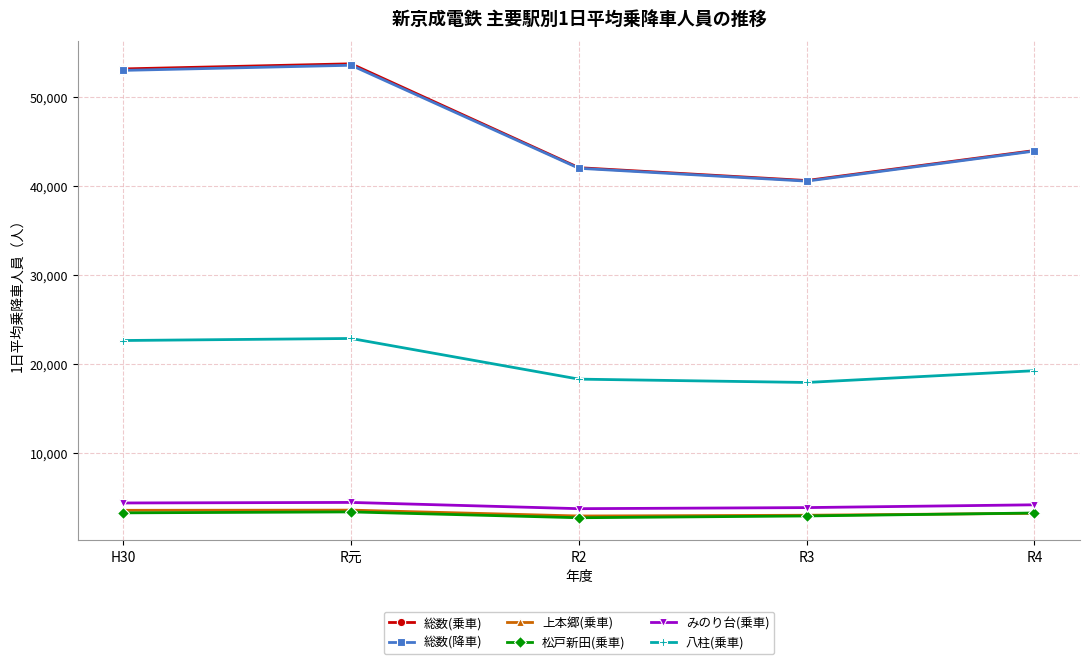

True or false: 総数(乗車) and 上本郷(乗車) cross at least once.

False